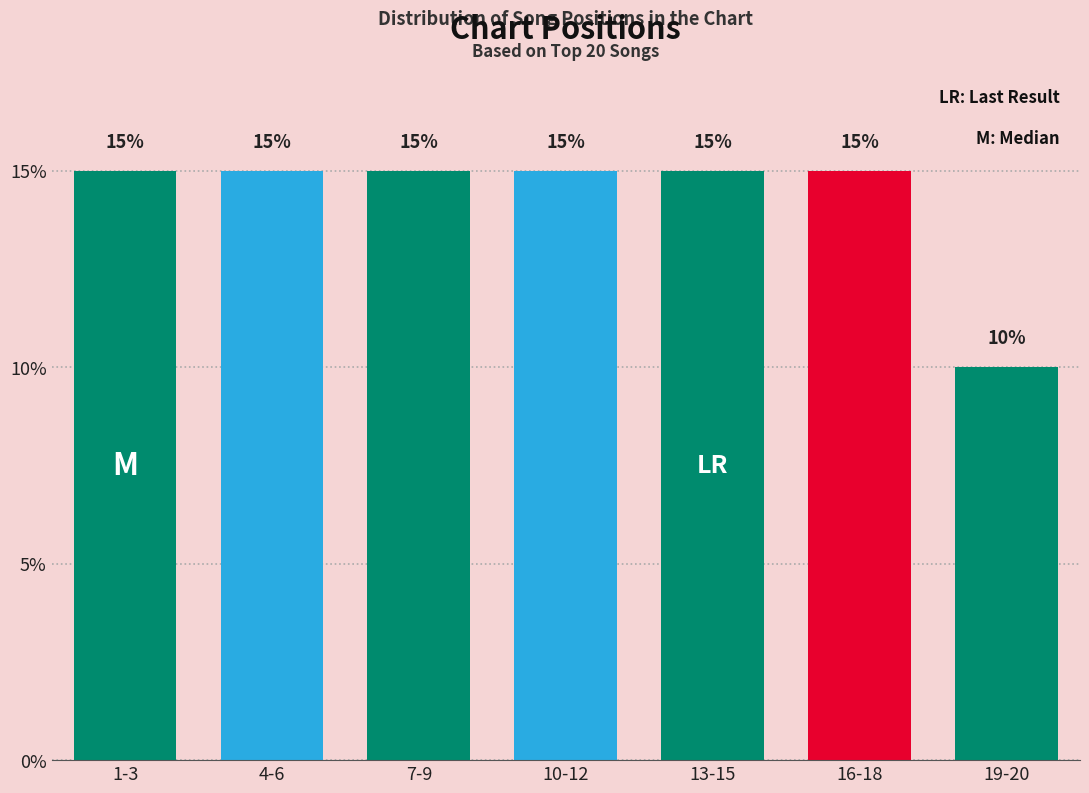

Reading left to right, extract all data points from this chart.

1-3=15	4-6=15	7-9=15	10-12=15	13-15=15	16-18=15	19-20=10